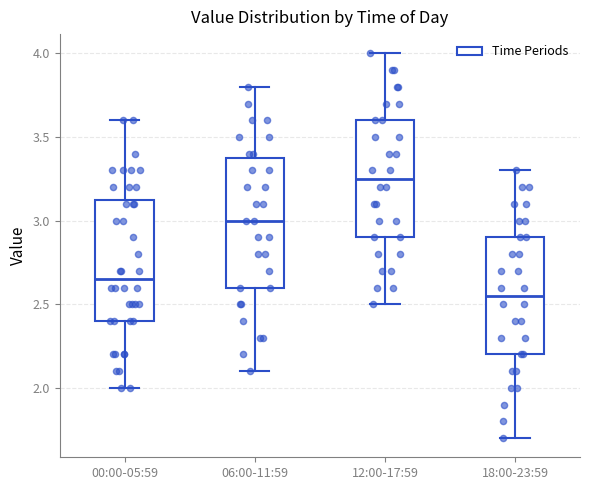

Which box's median line is the lowest?

18:00-23:59